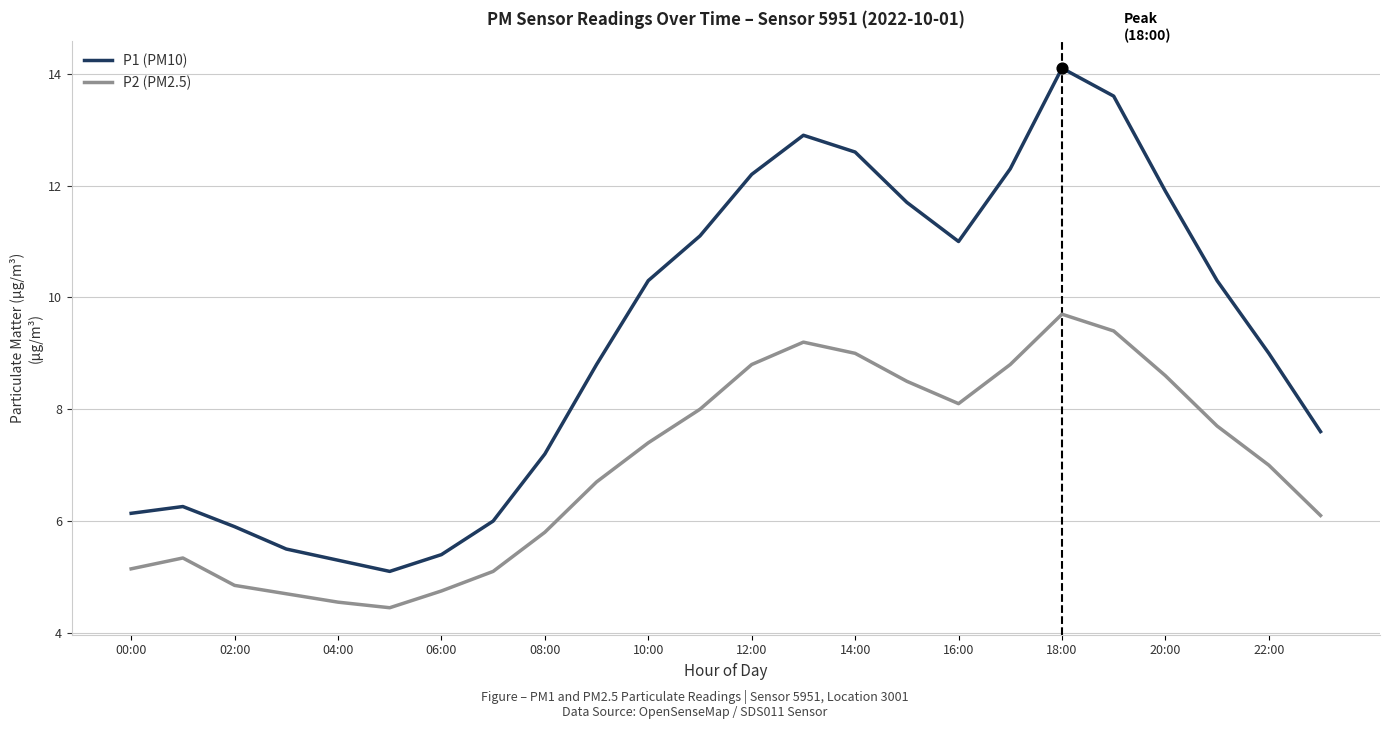

Which series has the largest total across all categories?

P1 (PM10)